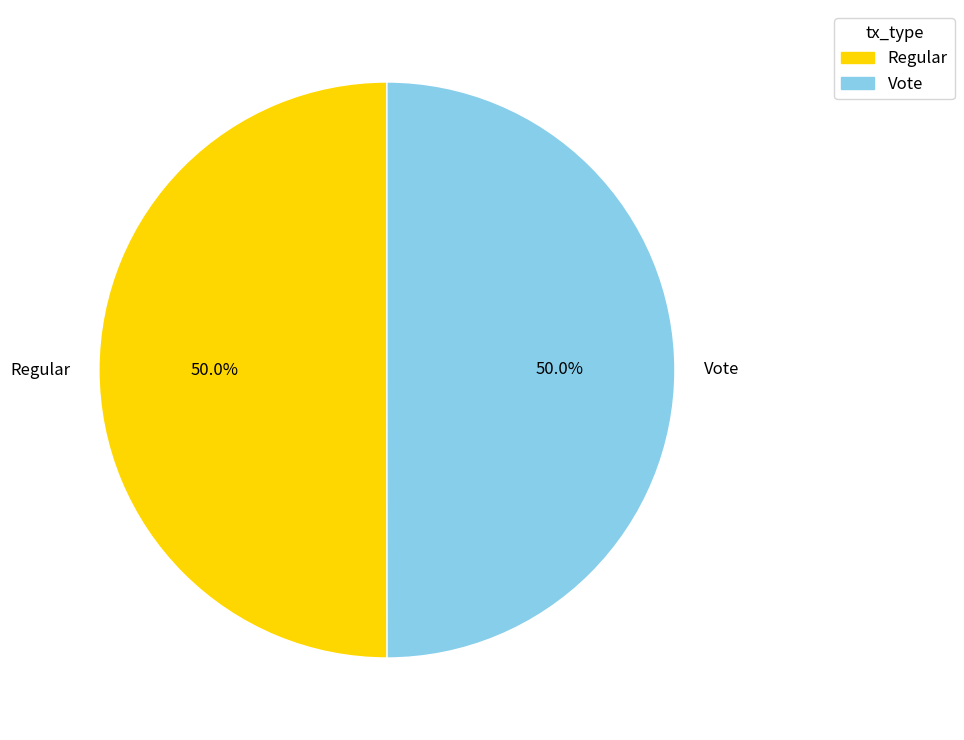

How many slices are in this pie chart?

2